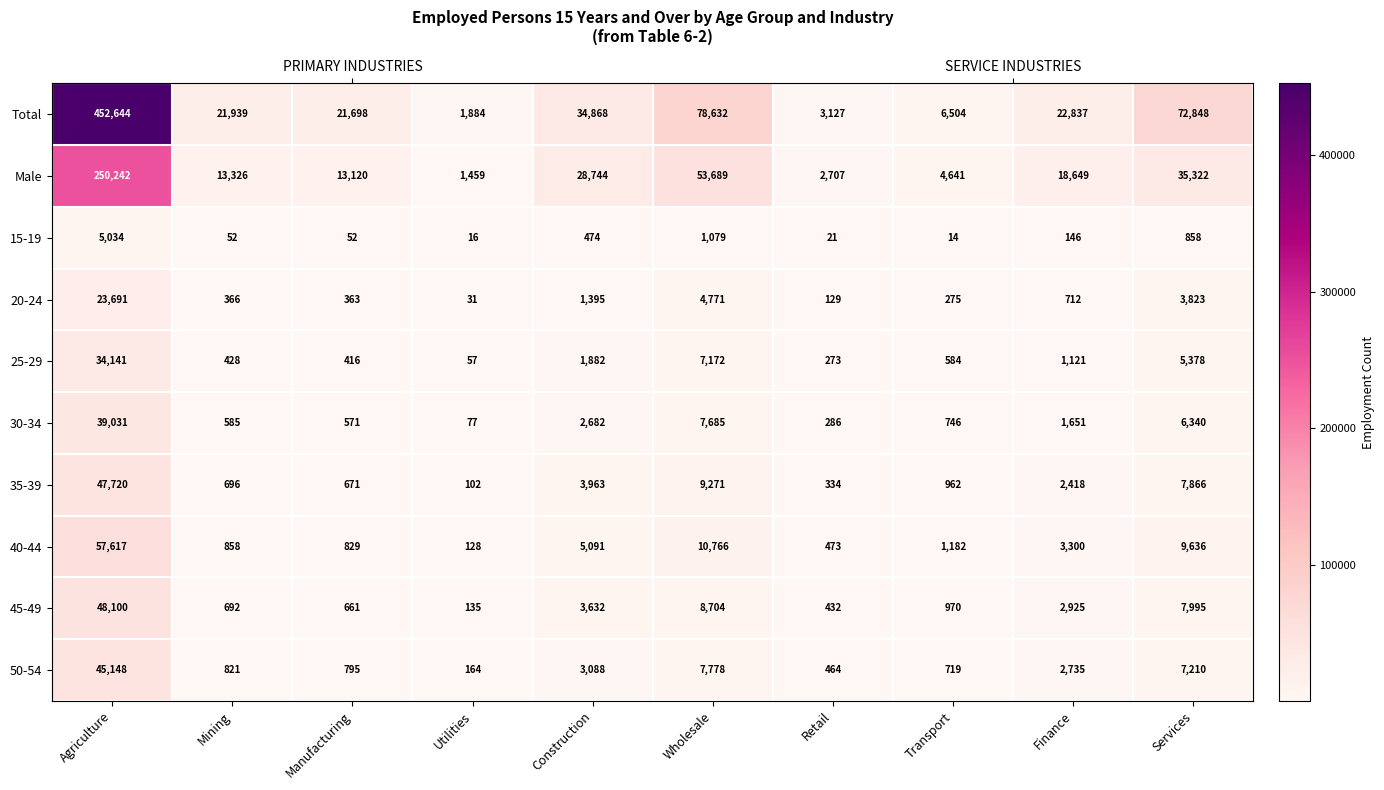

What is the total value across all series at Agriculture?

1003368